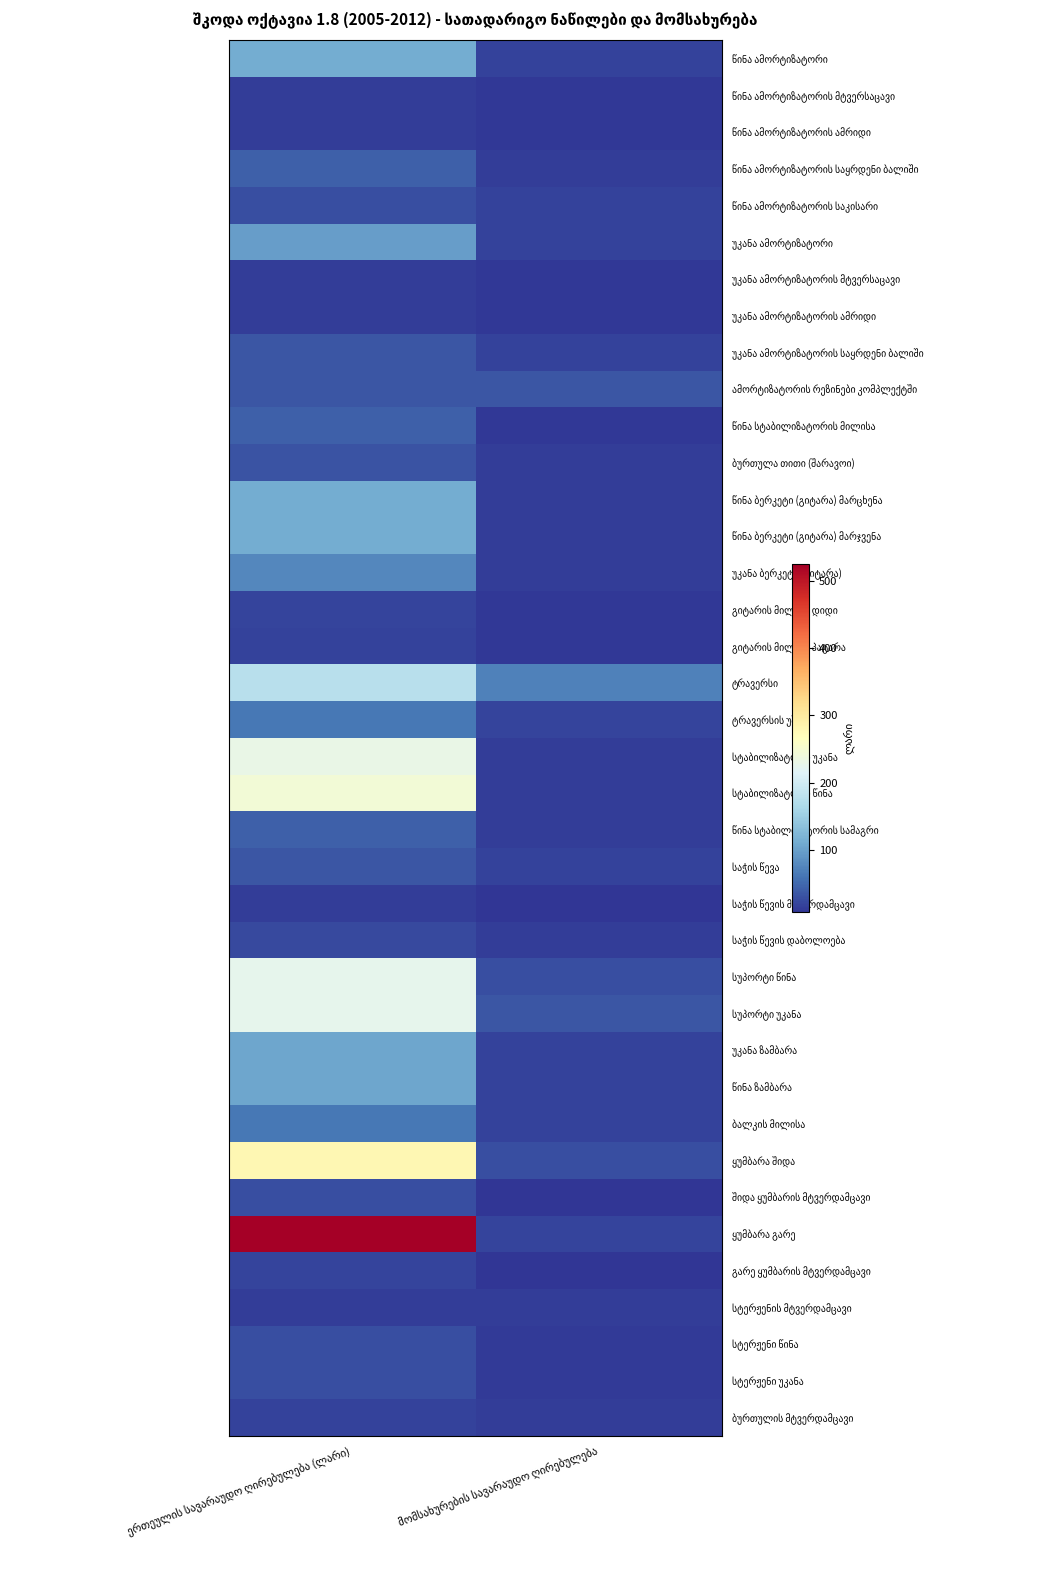

Between მომსახურების სავარაუდო ღირებულება and ერთეულის სავარაუდო ღირებულება (ლარი), which is larger?

ერთეულის სავარაუდო ღირებულება (ლარი)